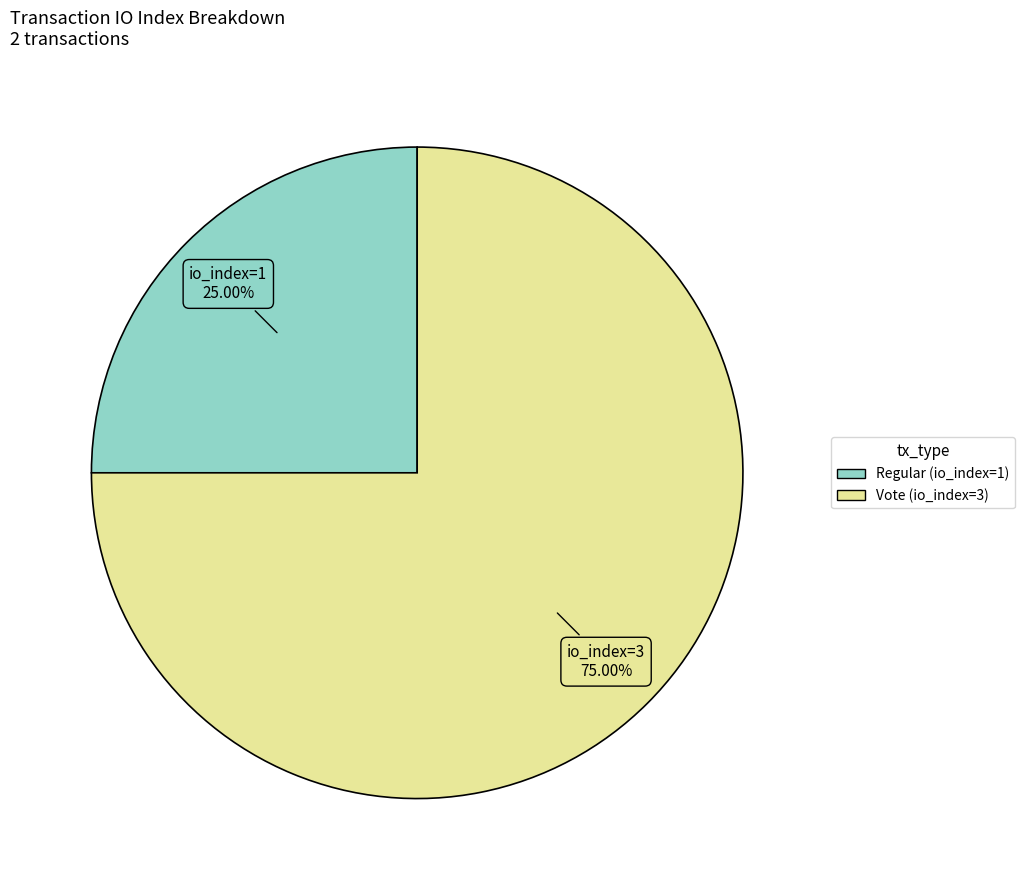

Rank the categories by value from highest to lowest.

Vote (io_index=3), Regular (io_index=1)